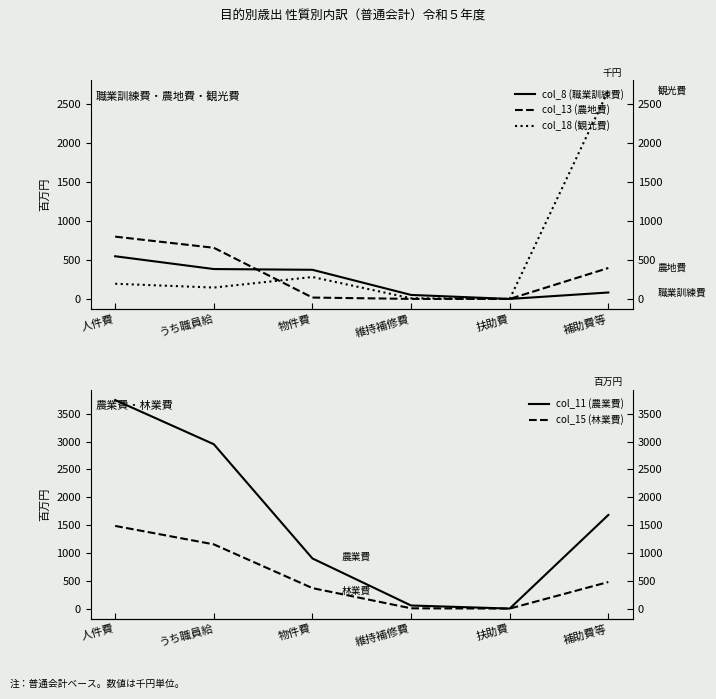

What is the value of the col_18 (観光費) point at the 2nd from the left?

145.8